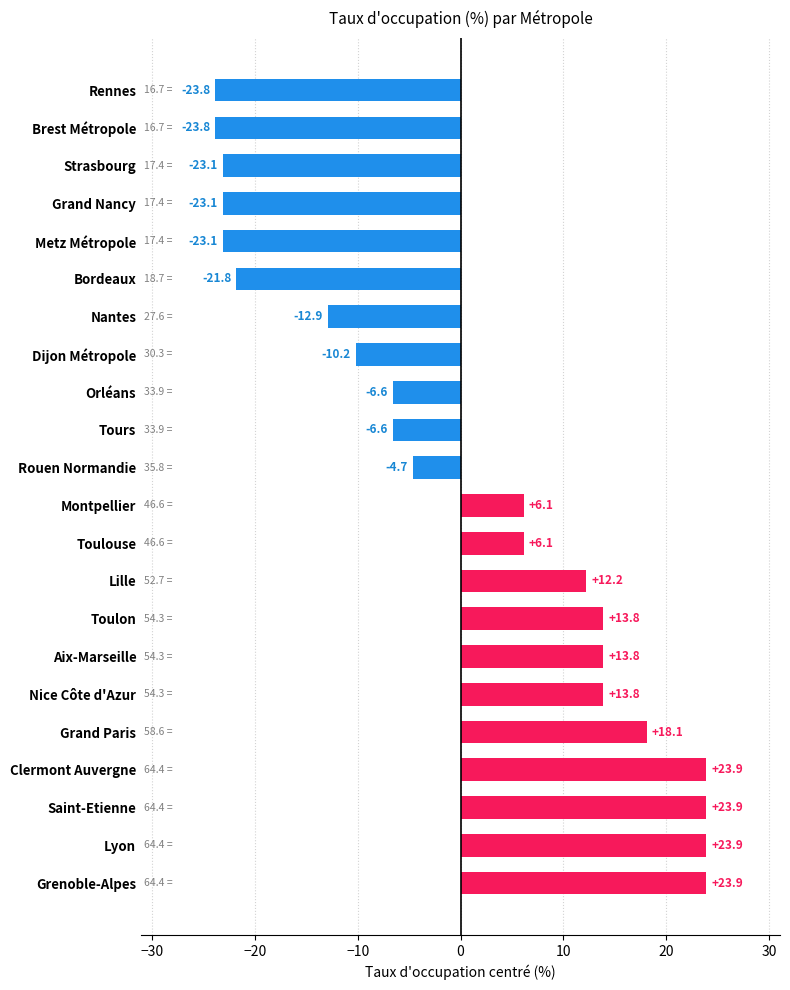

What is the ratio of the value at Grenoble-Alpes to the value at Montpellier?

3.9